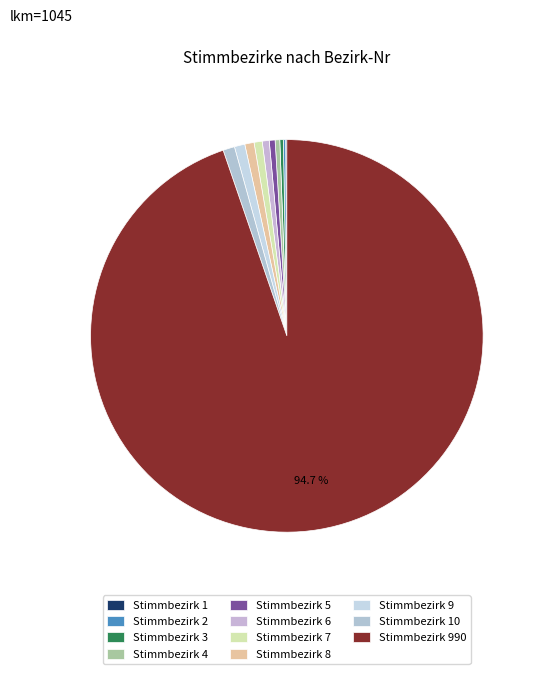

To the nearest percent, what is the combined percentage of Stimmbezirk 7 and Stimmbezirk 9?

2%